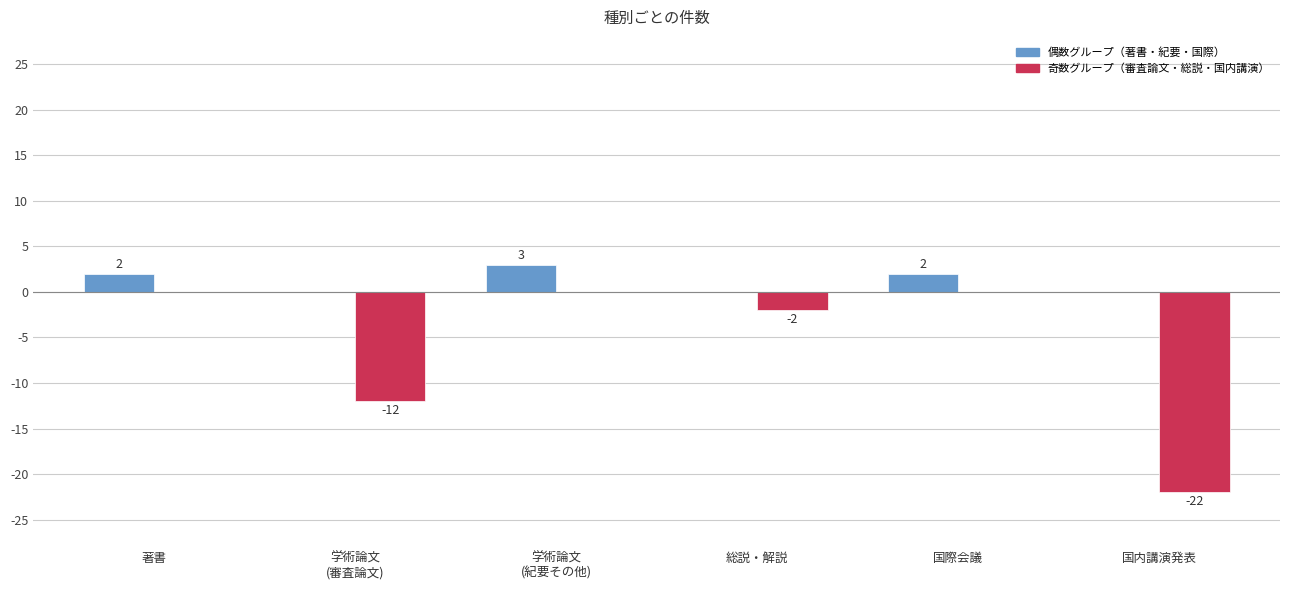

Are the bars horizontal?

No